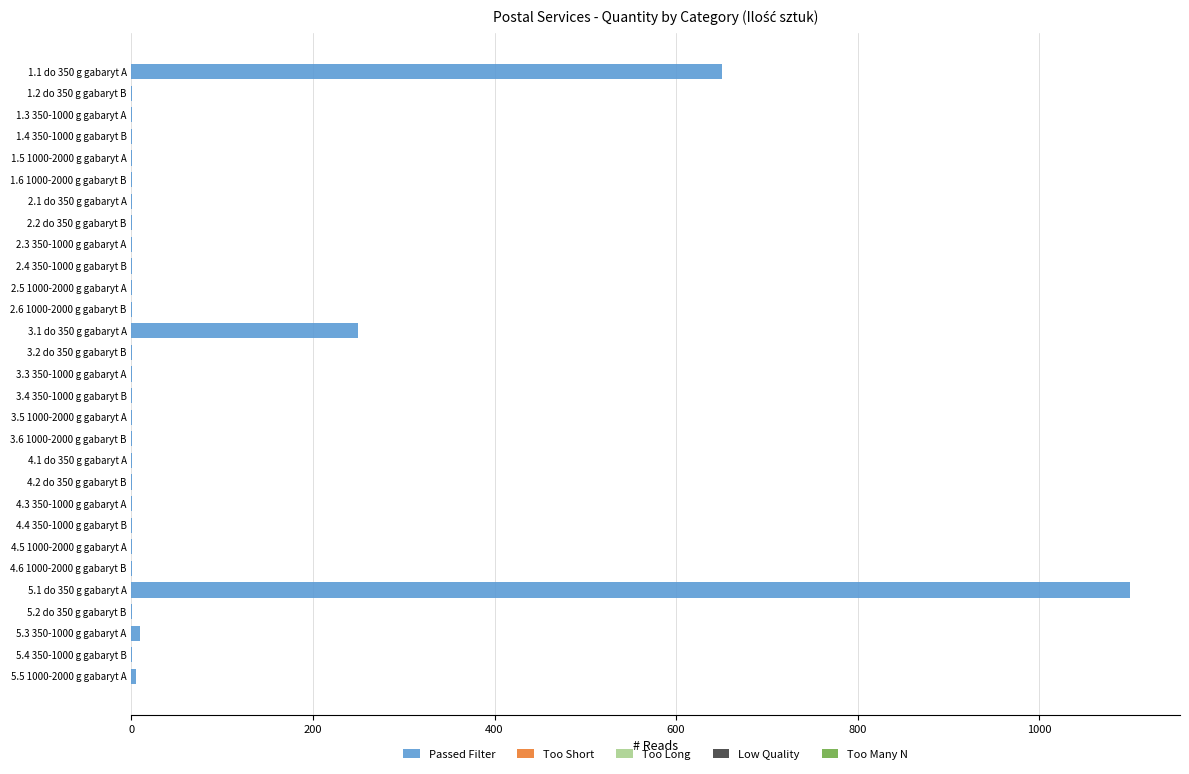

True or false: the data shows 1 at 3.4 350-1000 g gabaryt B.

True